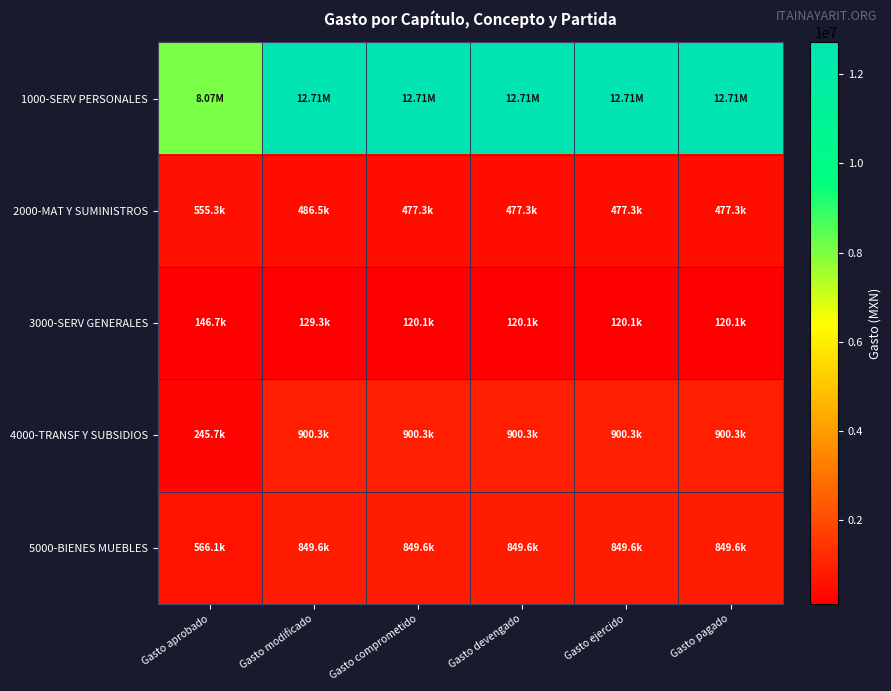

Which series changed the most between Gasto modificado and Gasto devengado?

3000-SERV GENERALES